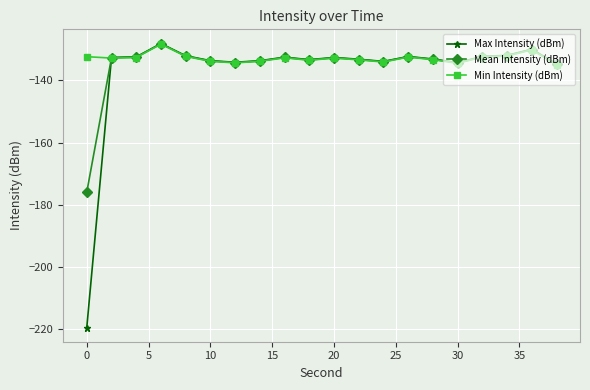

How many lines are shown in the chart?

3